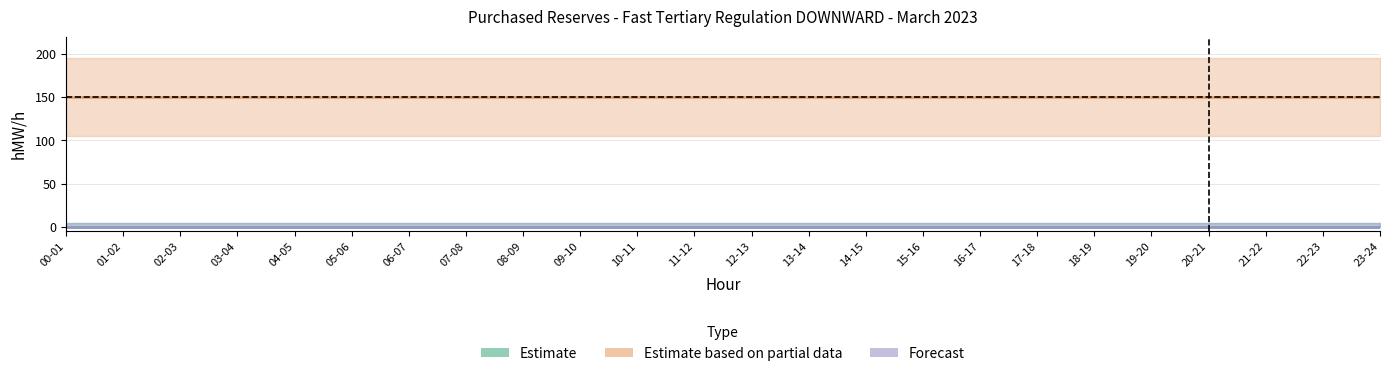

True or false: Estimate based on partial data has a value of 77 at 03-04.

False